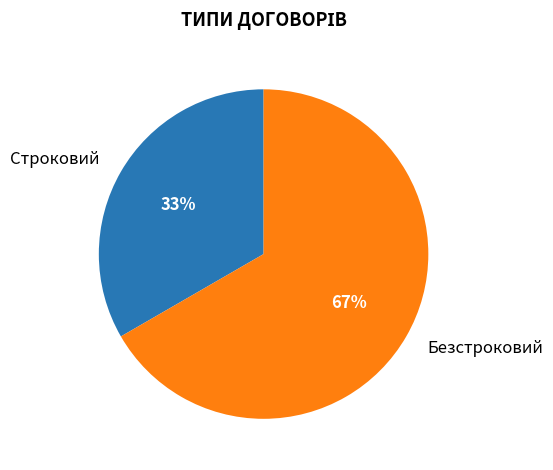

Count the number of slices in the pie.

2